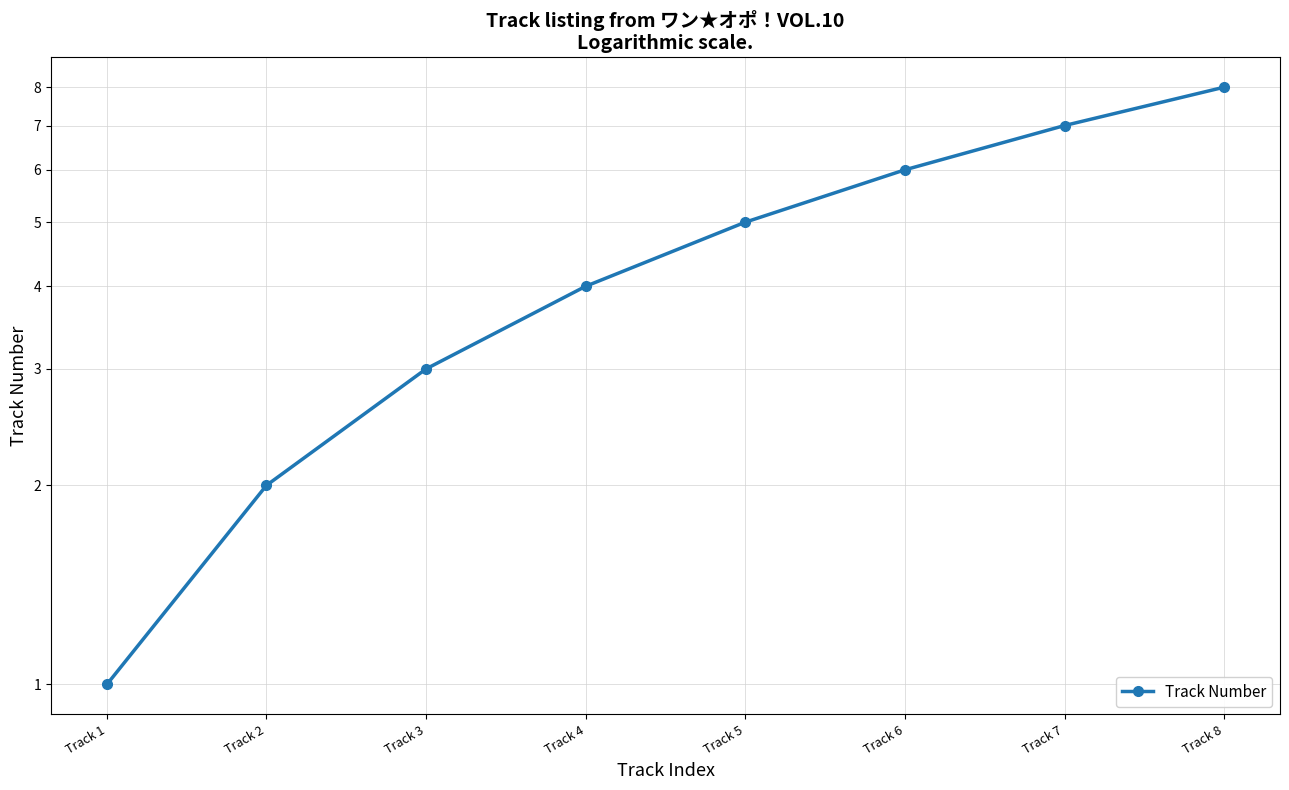

True or false: there are more than 1 points higher than both neighbors.

False